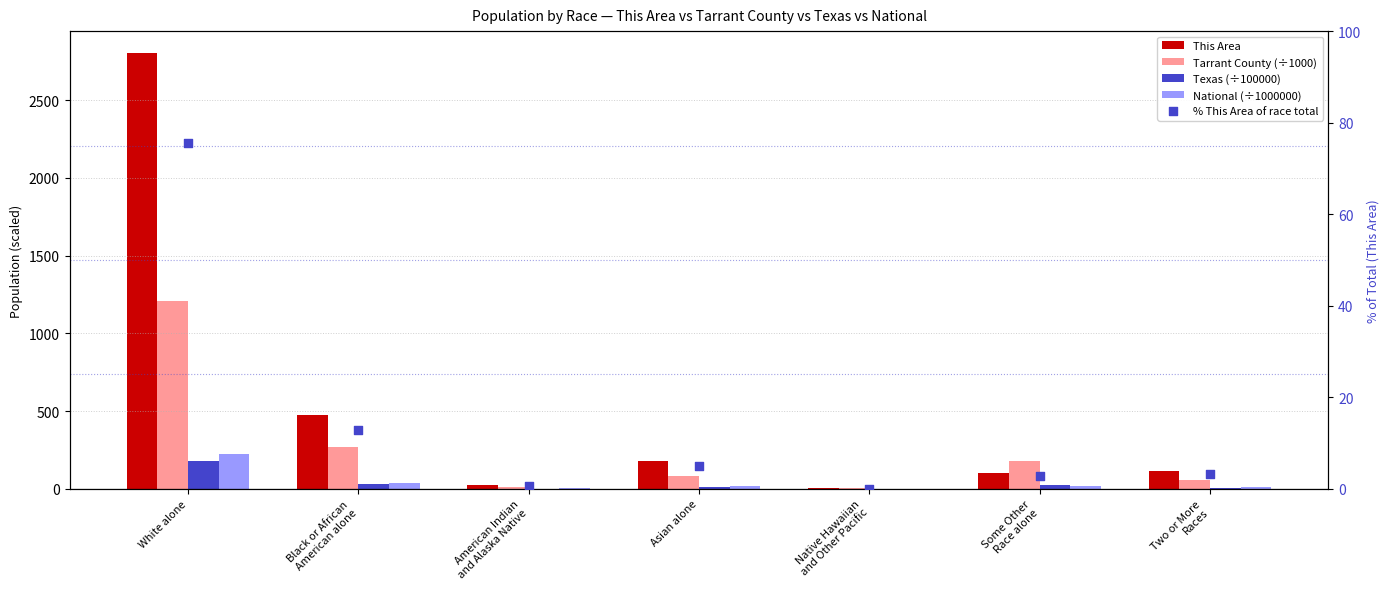

At how many categories does at least one series exceed 1391?

1